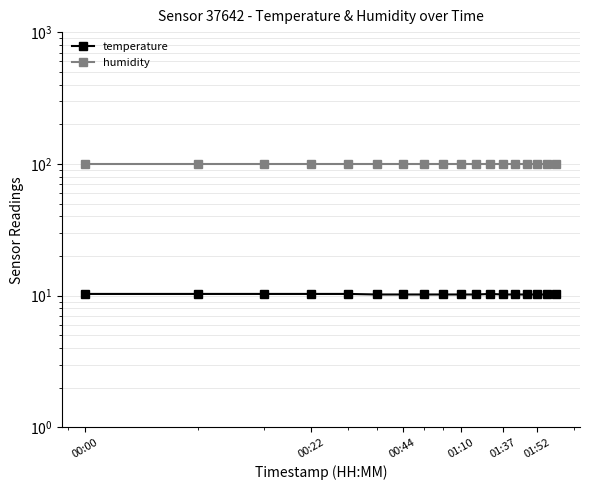

At how many categories does at least one series exceed 97?

18